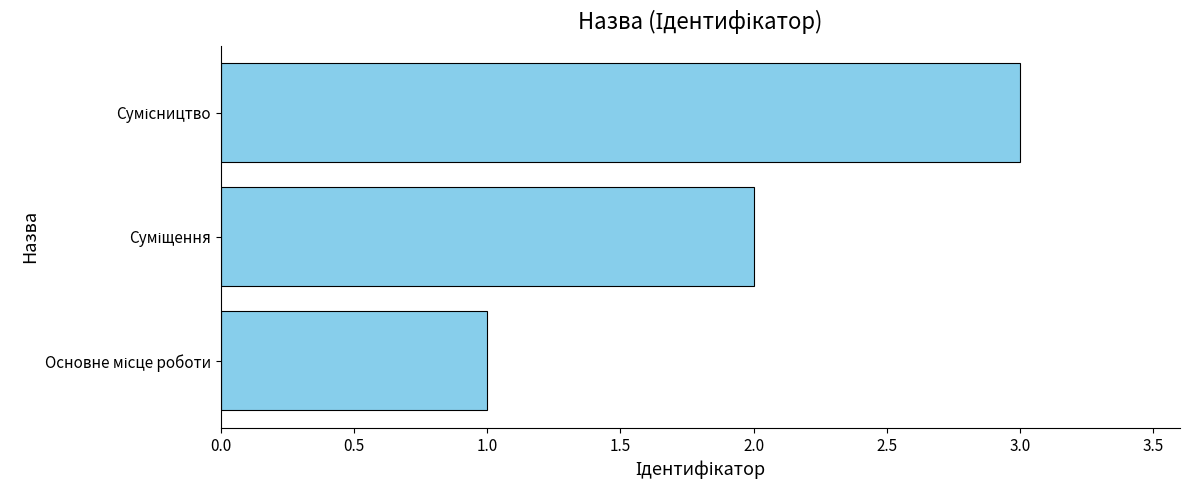

What is the sum of all values?

6